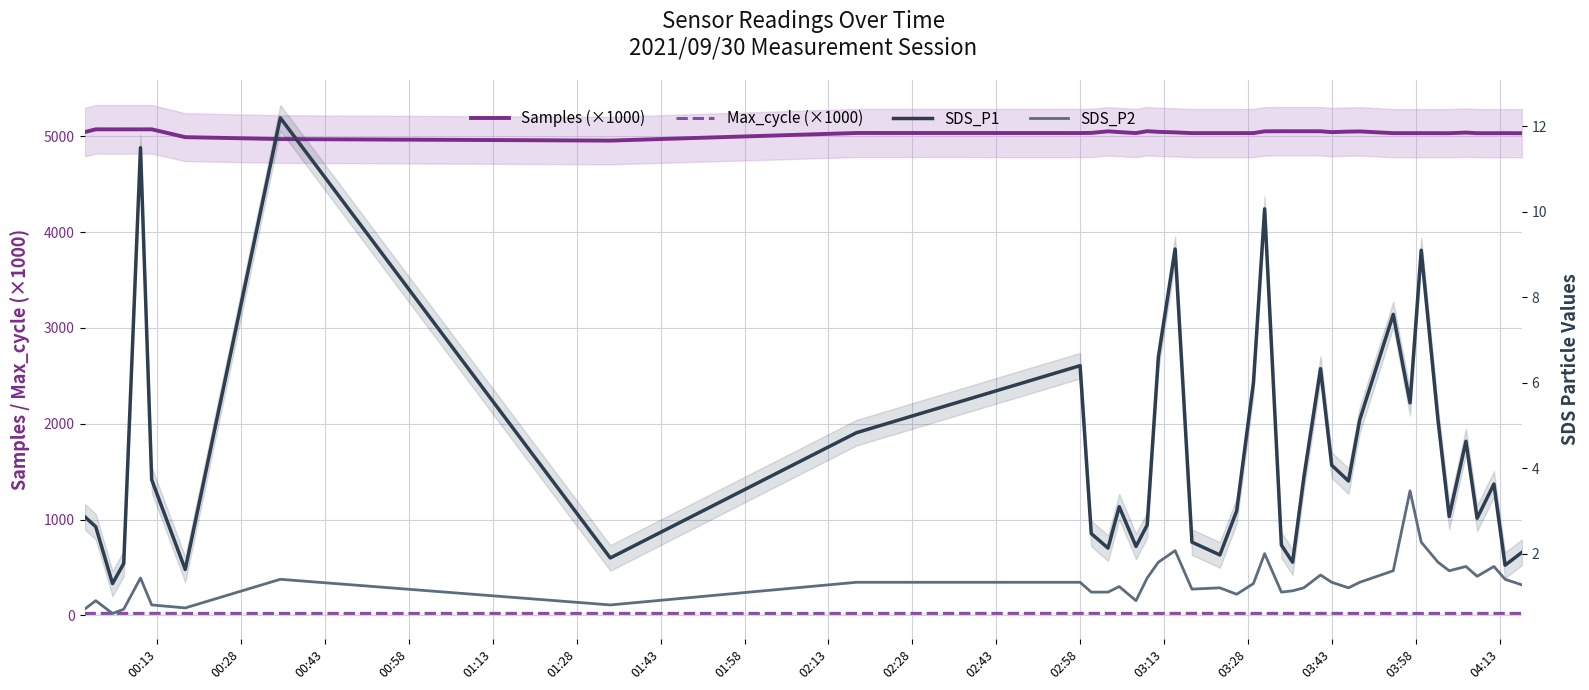

Where is the first local minimum for Max_cycle (×1000)?

00:58